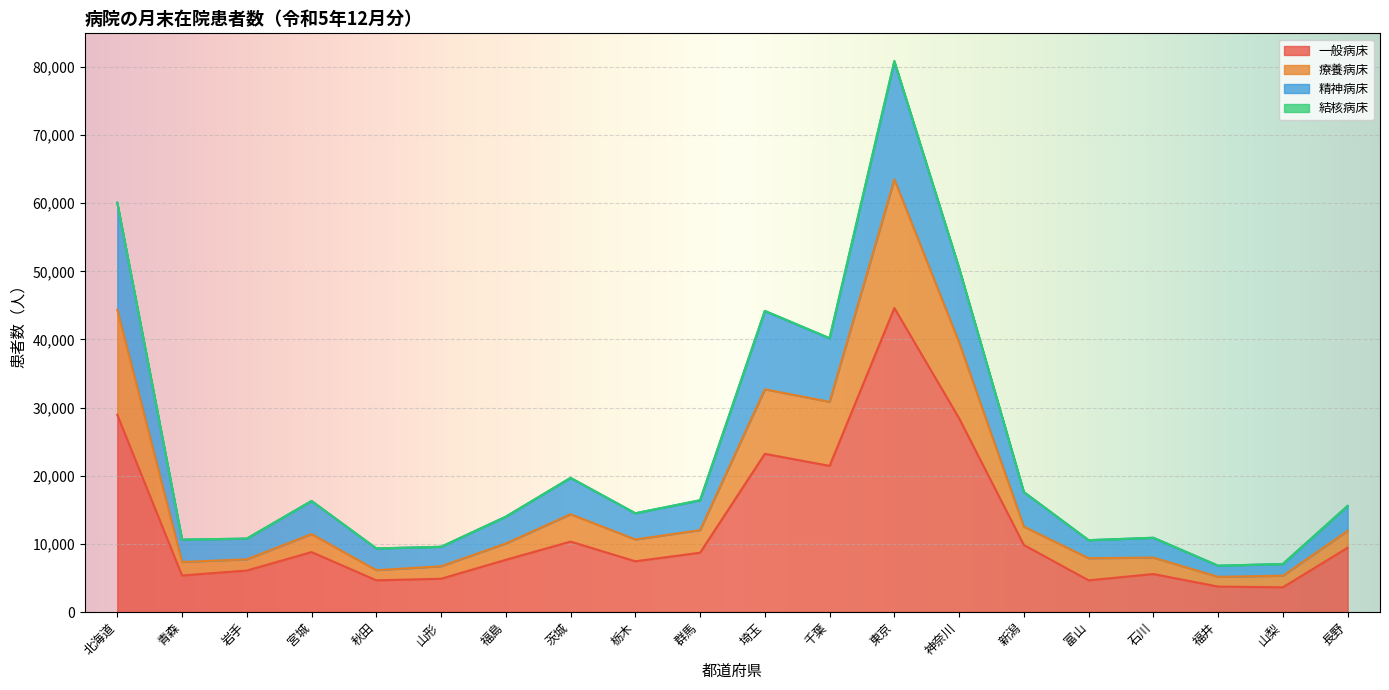

At which category does 一般病床 reach its first local valley?

青森